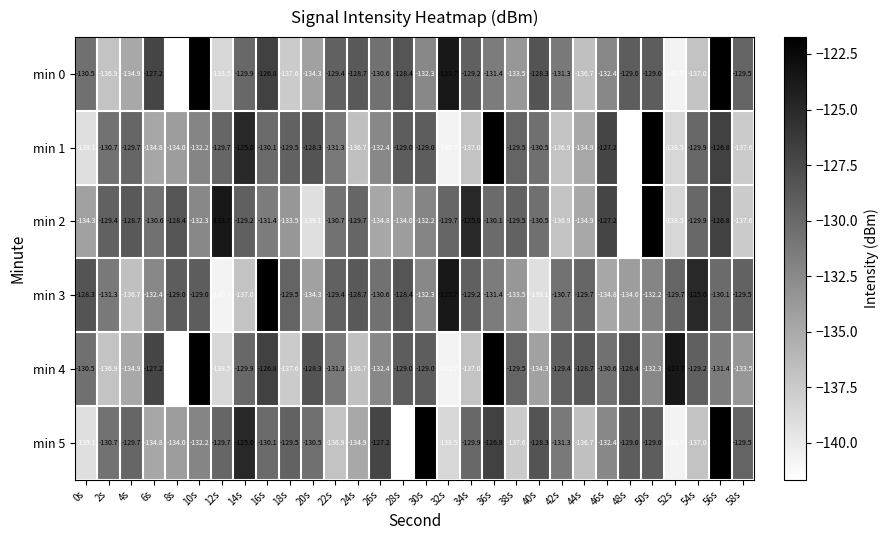

What is the lowest value of the min 5 series?

-141.7